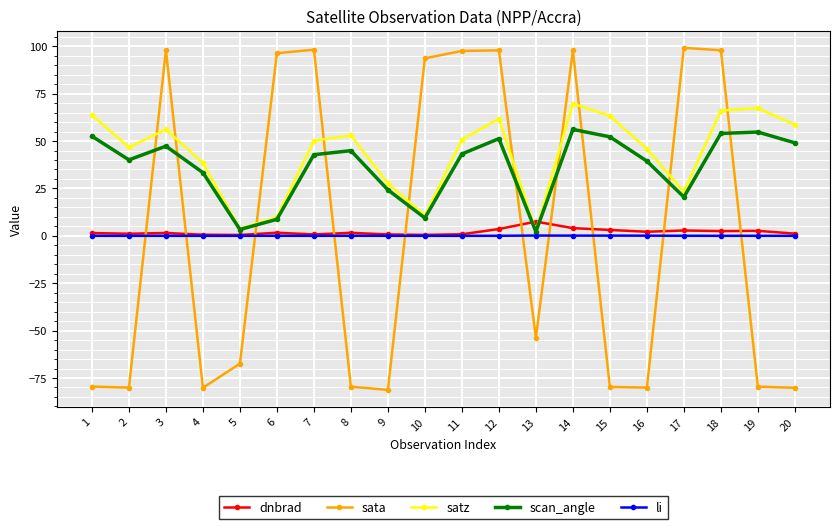

Which series has the largest range (max minus min)?

sata